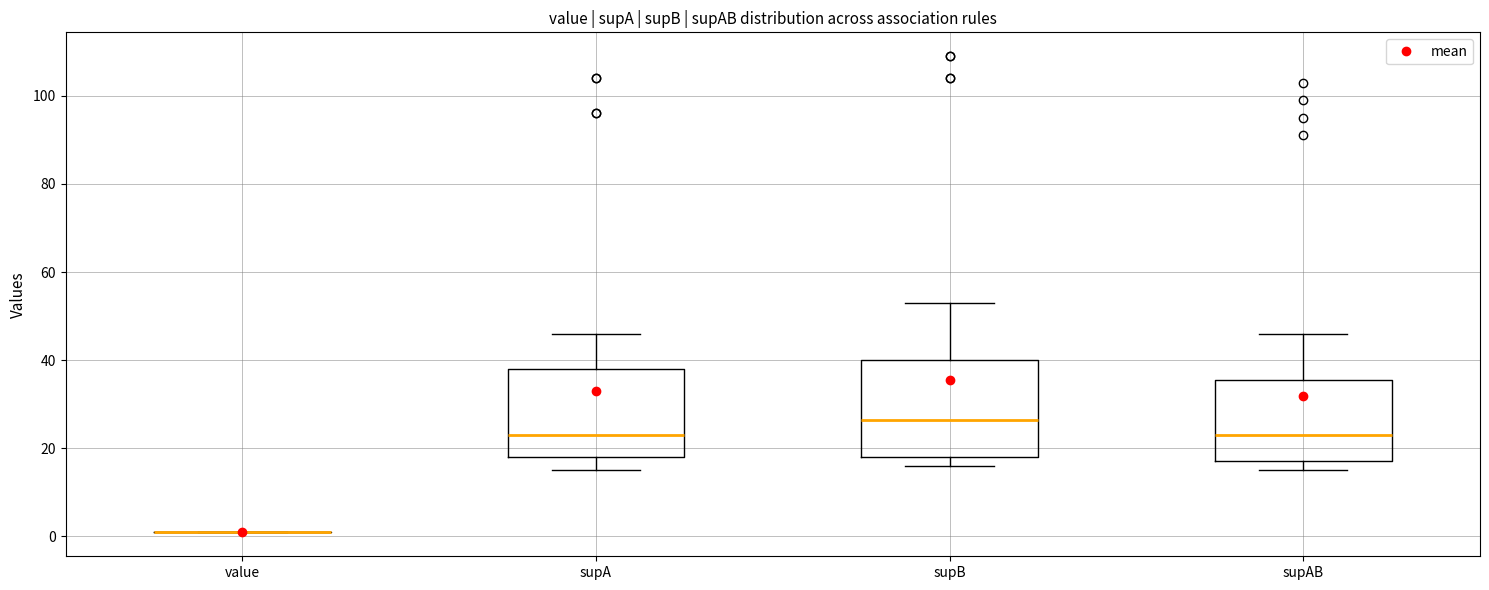

Where is the lower edge of the box for supAB on the y-axis? The values are not printed on the chart, so give them approximately, as read against the axis.

18